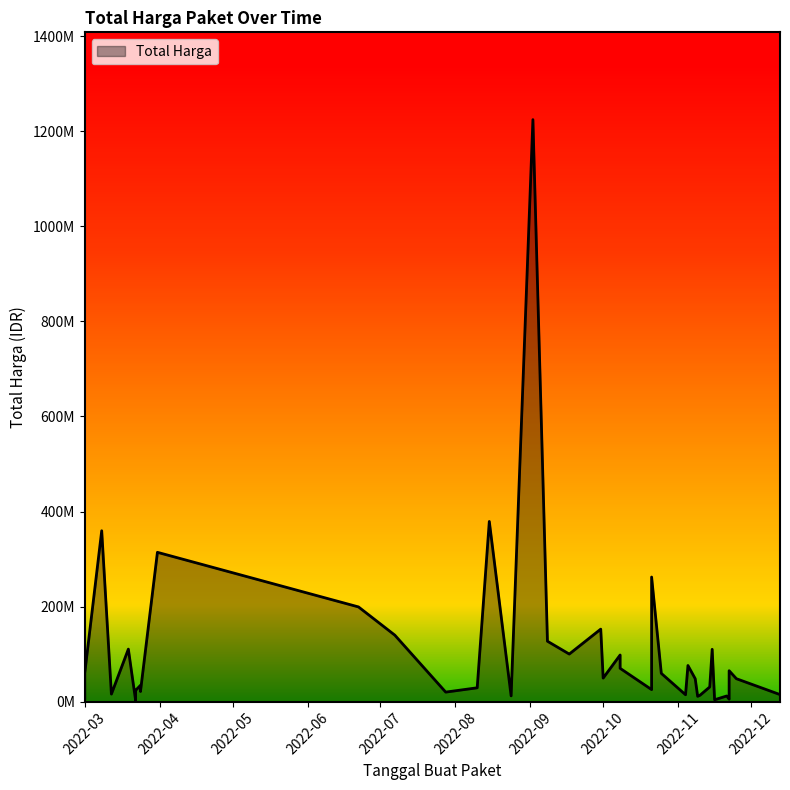

How many values exceed 48140000?

19